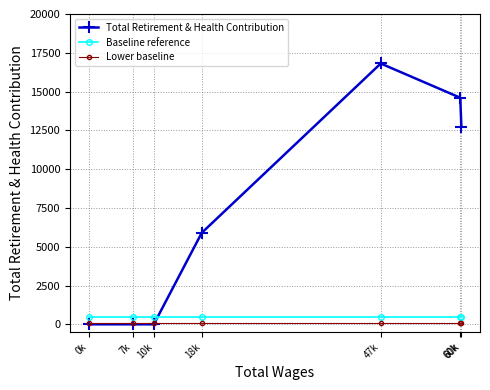

What are all the series names shown in the legend?

Total Retirement & Health Contribution, Baseline reference, Lower baseline